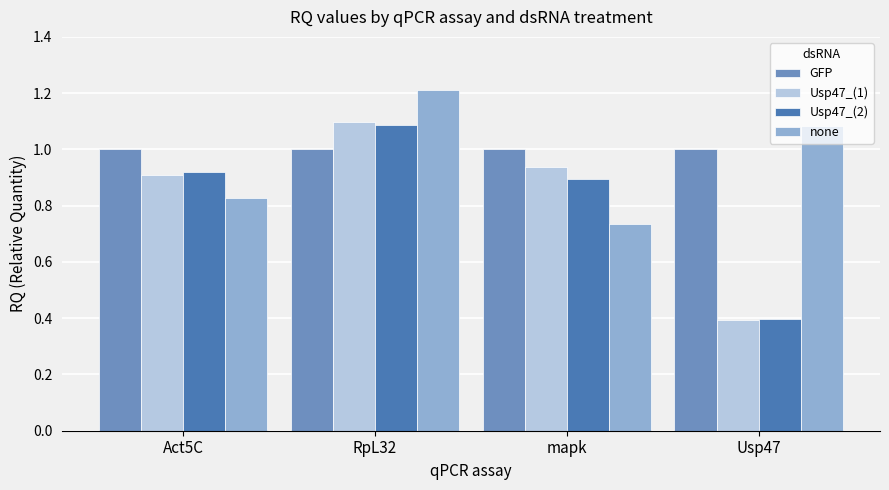

What is the spread (max minus min) of values at mapk?

0.3